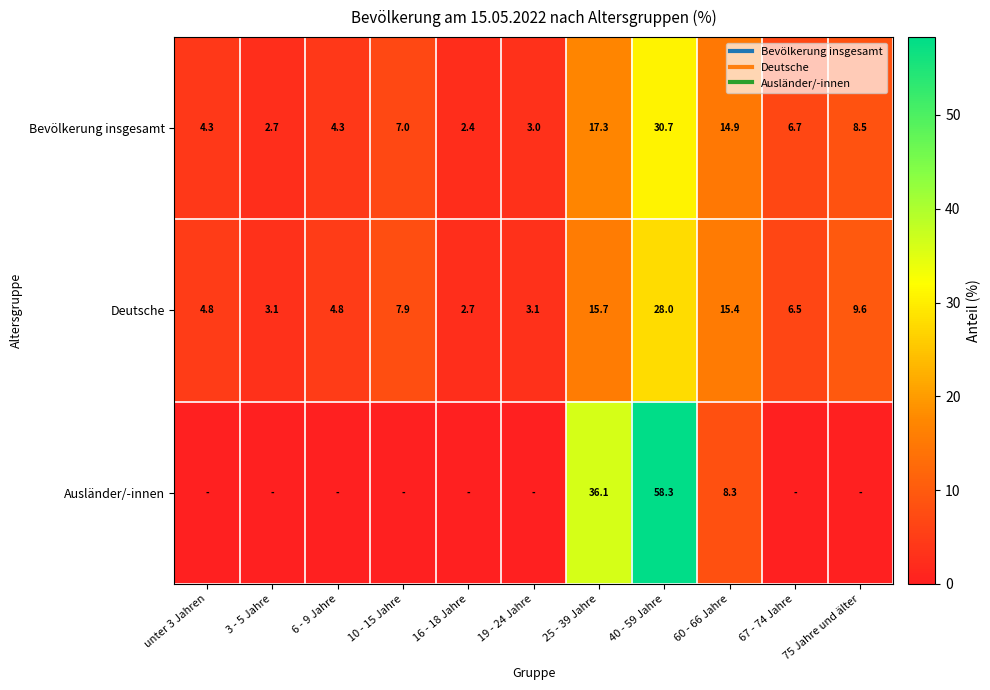

What is the sum of all Ausländer/-innen values?

102.7